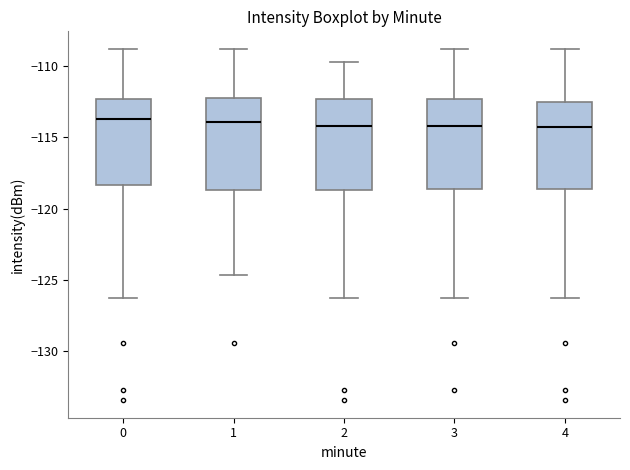

Reading left to right, read every box against the y-axis: the position of its median line, the range the box covers, and the ends of its whiskers. The values are not printed on the chart, so give them approximately, as read against the axis.

0: median -113.5, box -118.5 to -112.5, whiskers -126.5 to -109.0
1: median -114.0, box -118.5 to -112.0, whiskers -124.5 to -109.0
2: median -114.0, box -118.5 to -112.5, whiskers -126.5 to -109.5
3: median -114.0, box -118.5 to -112.5, whiskers -126.5 to -109.0
4: median -114.0, box -118.5 to -112.5, whiskers -126.5 to -109.0